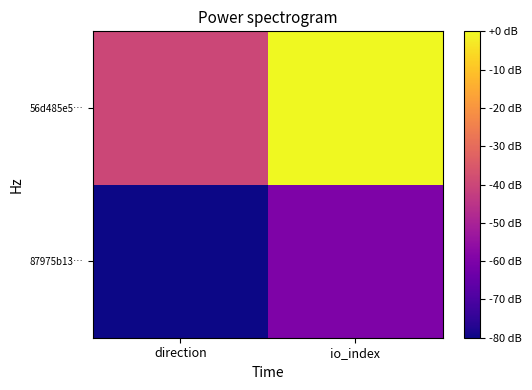

Which series has the largest total across all categories?

56d485e5…